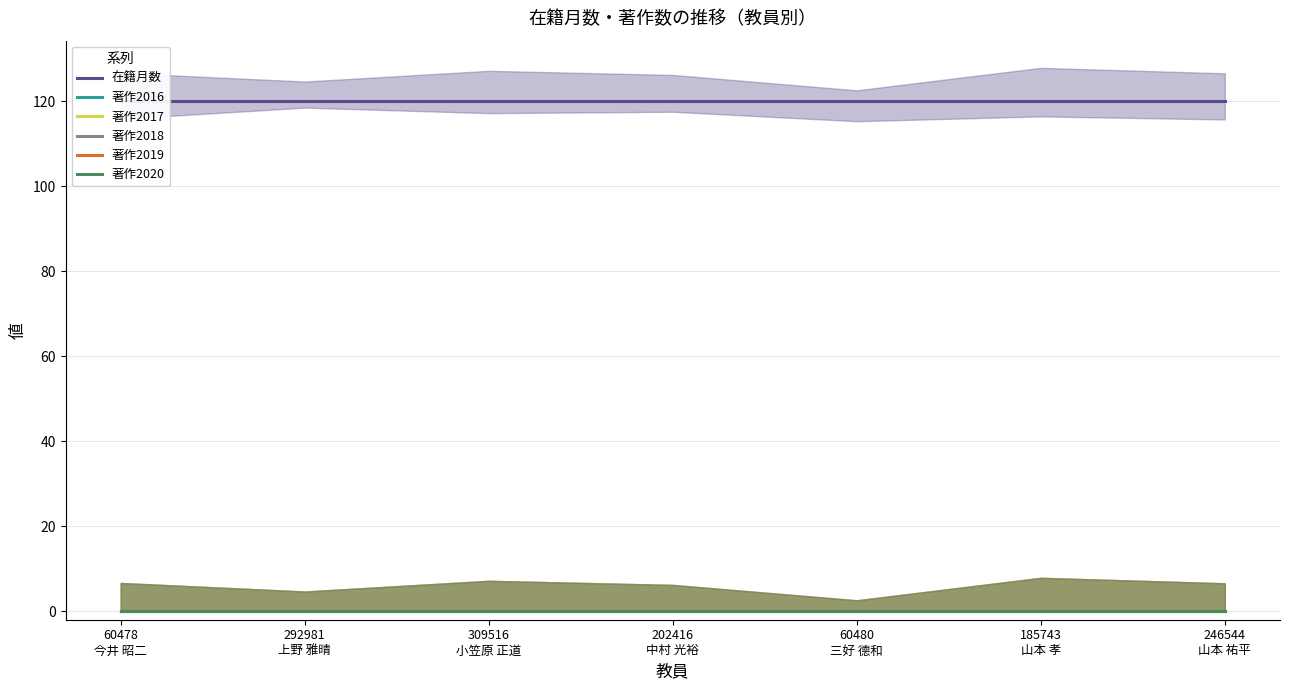

What is the total value across all series at 60480
三好 德和?

120